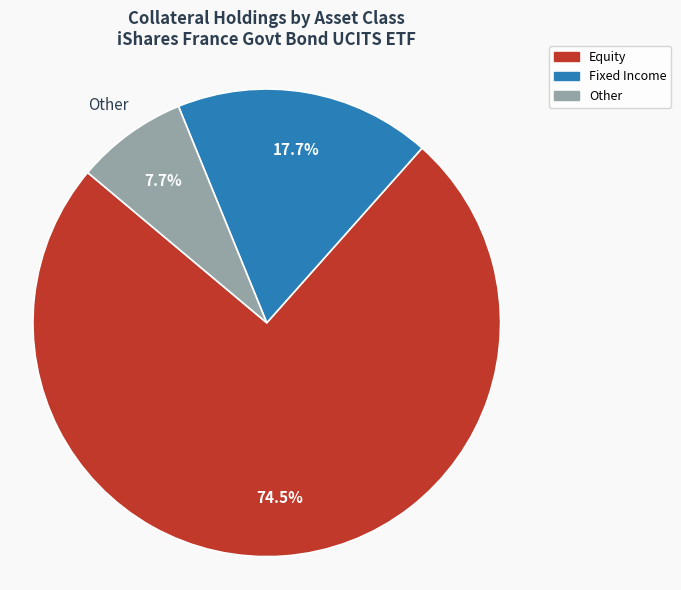

Is there any slice that represents more than half of the pie?

Yes